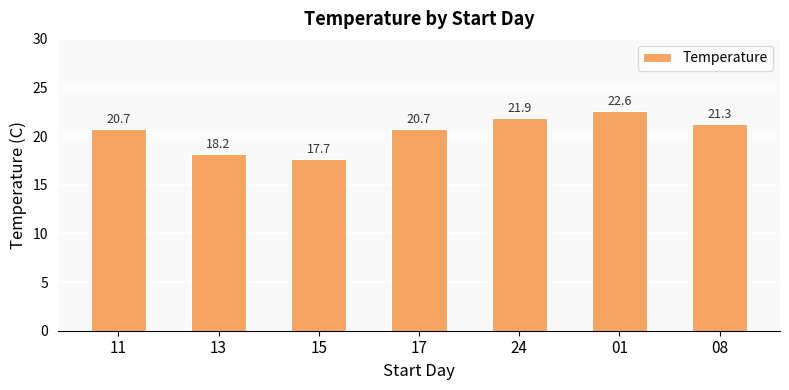

Are the bars grouped side by side (vs. stacked)?

No